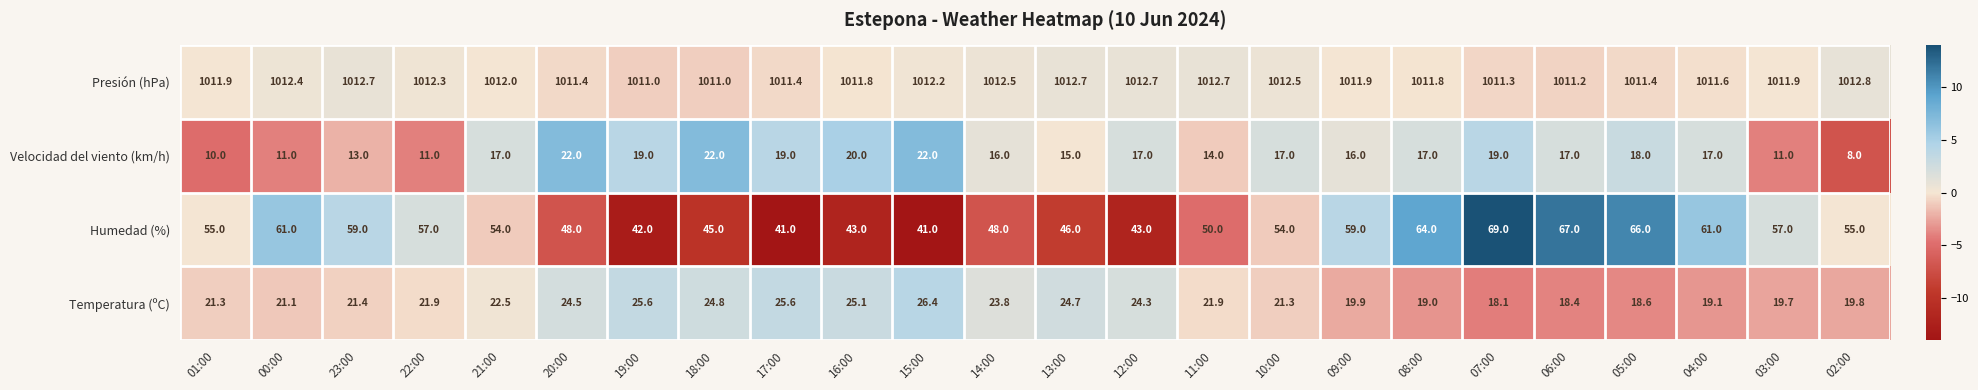

Which series has the largest total across all categories?

Presión (hPa)